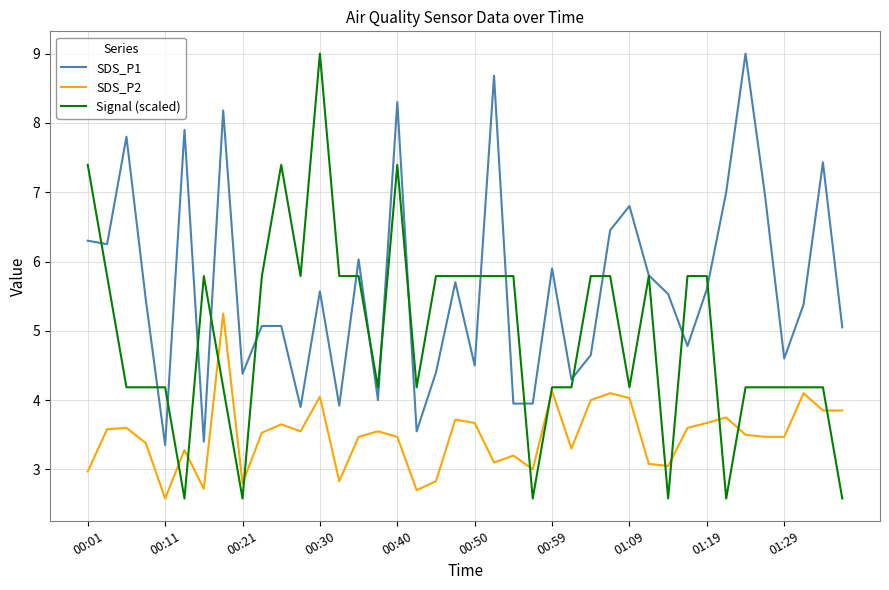

Which series has the largest total across all categories?

SDS_P1